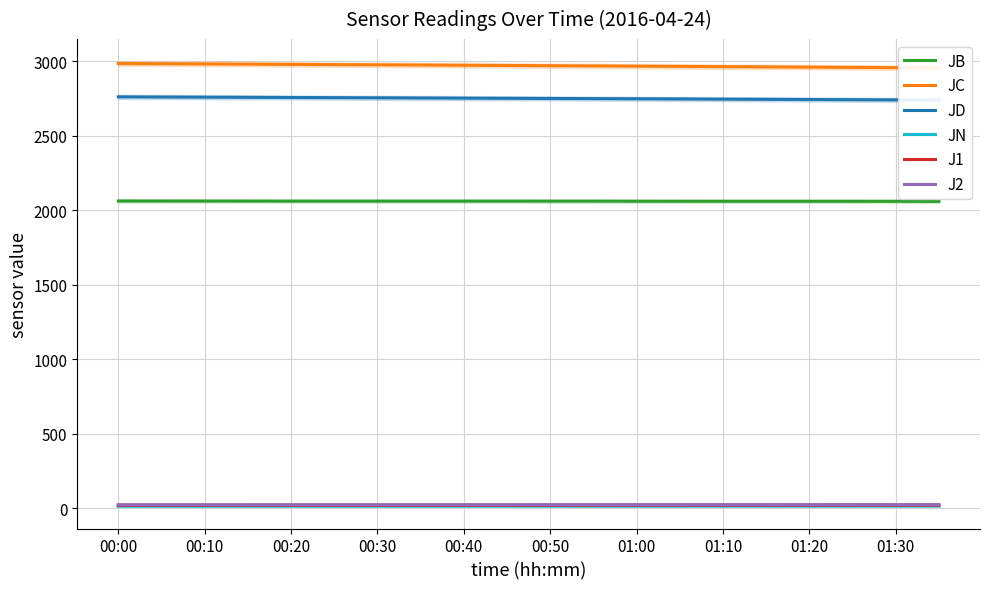

True or false: JB and J2 cross at least once.

False